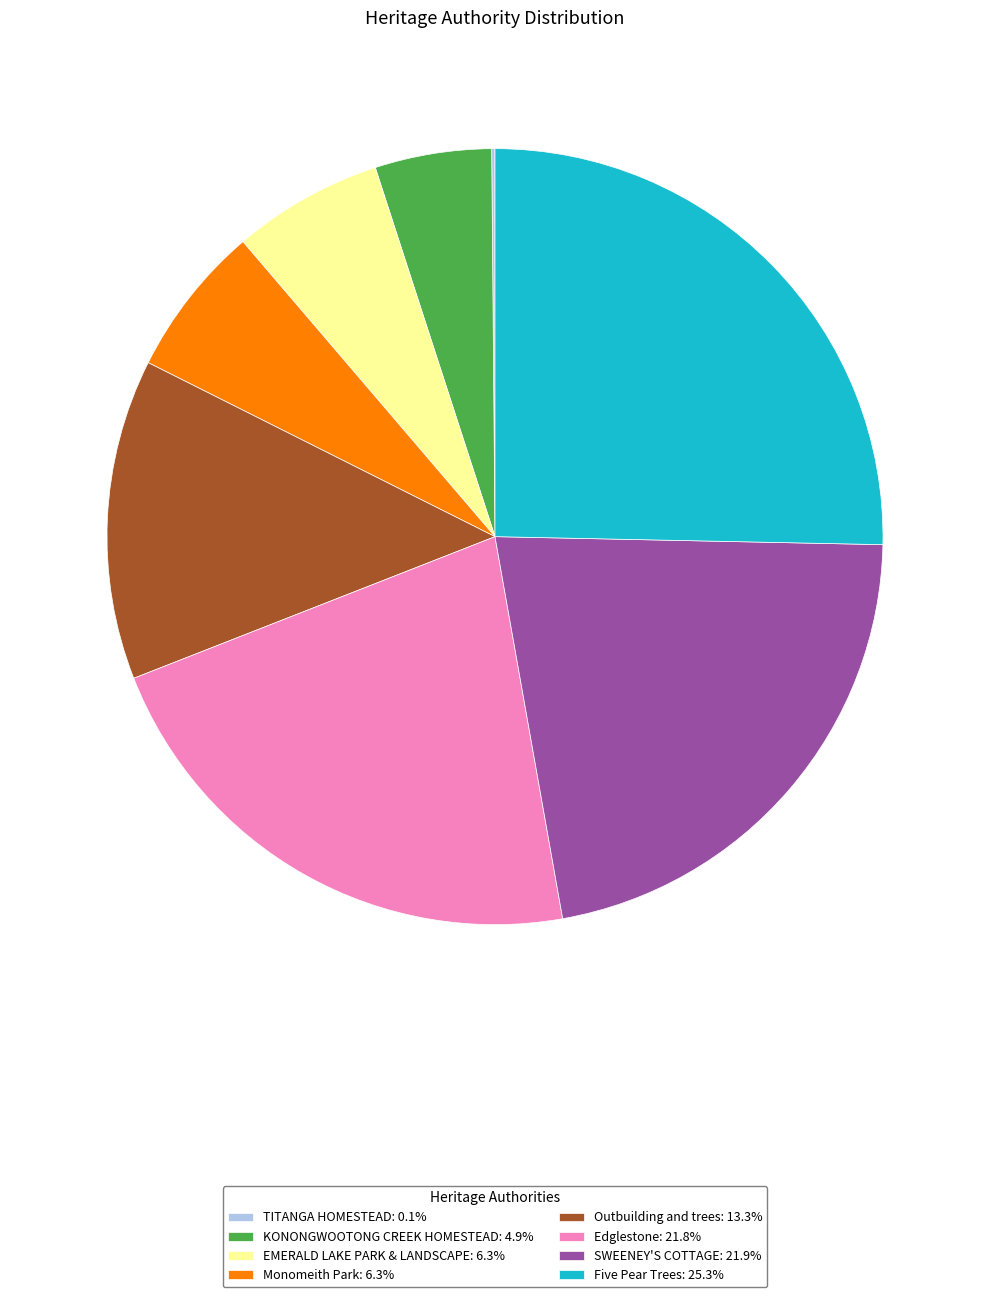

Approximately how many times larger is the value at Five Pear Trees compared to SWEENEY'S COTTAGE?

1.2